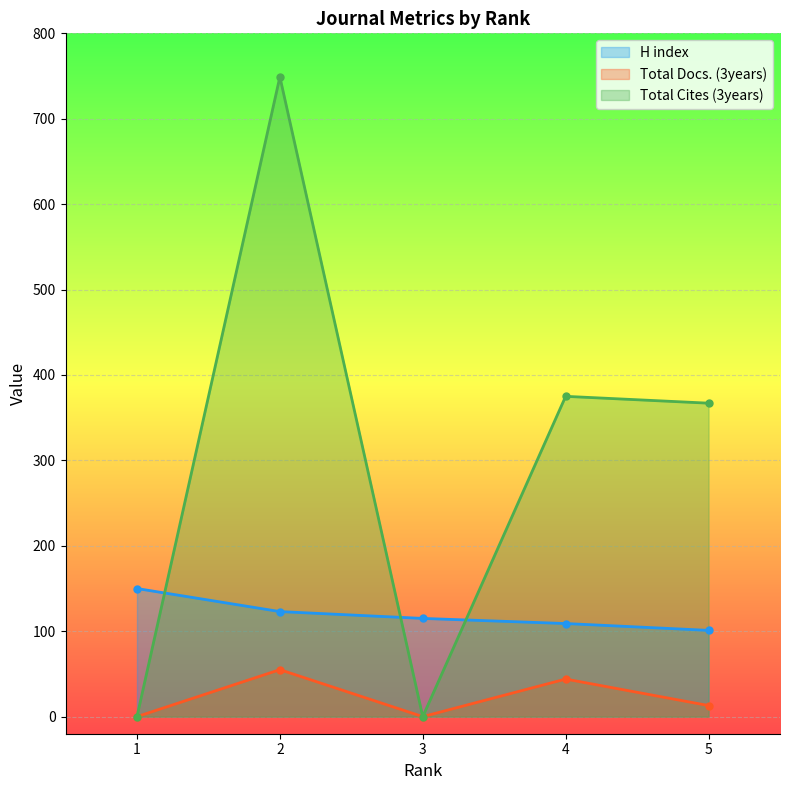

True or false: H index and Total Docs. (3years) cross at least once.

False